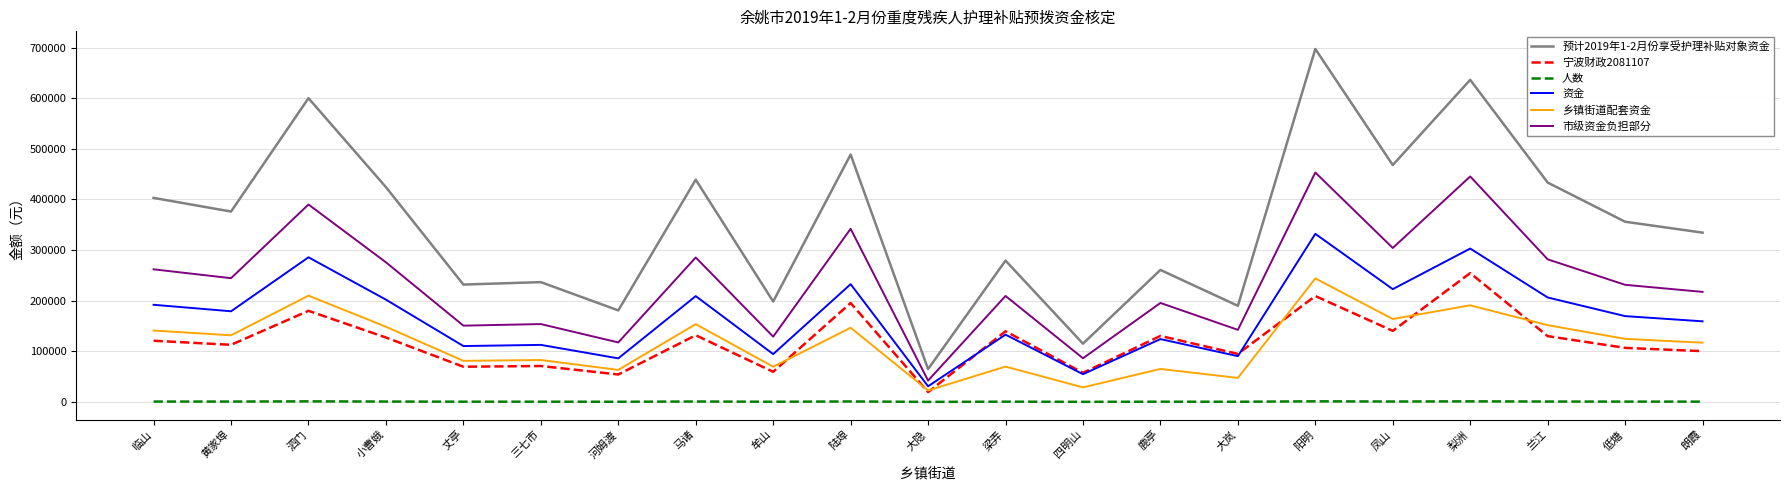

True or false: 人数 and 市级资金负担部分 intersect in this chart.

False